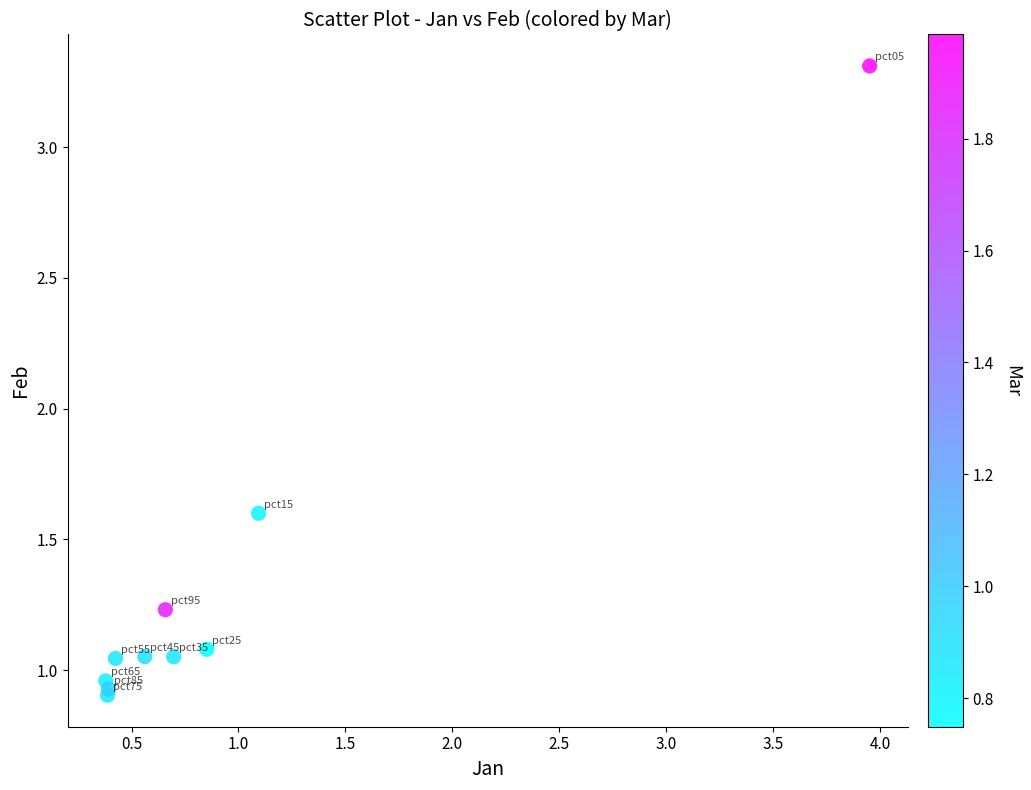

What Y value in the scatter plot is closest to 2?

1.6